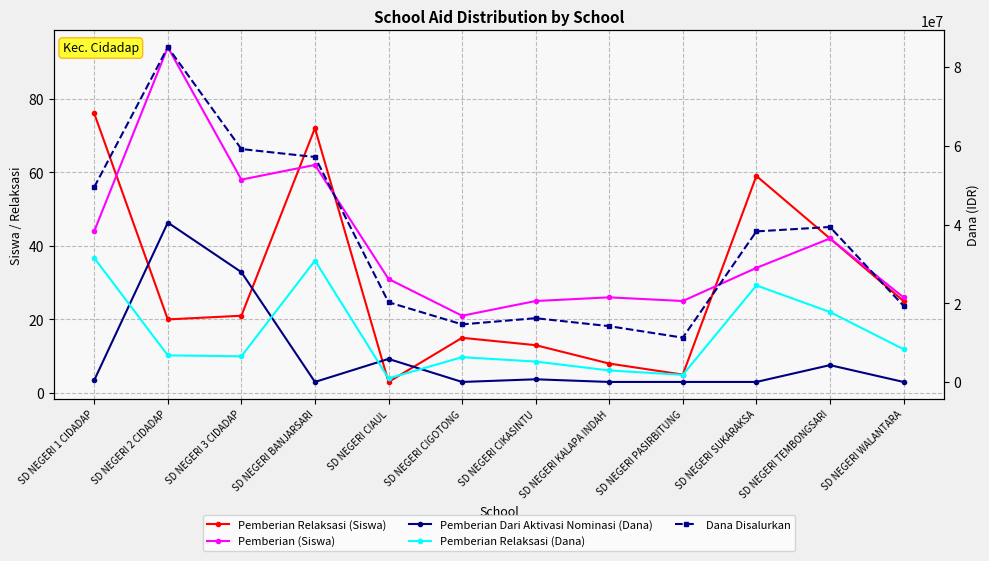

True or false: Pemberian Relaksasi (Siswa) and Dana Disalurkan cross at least once.

False